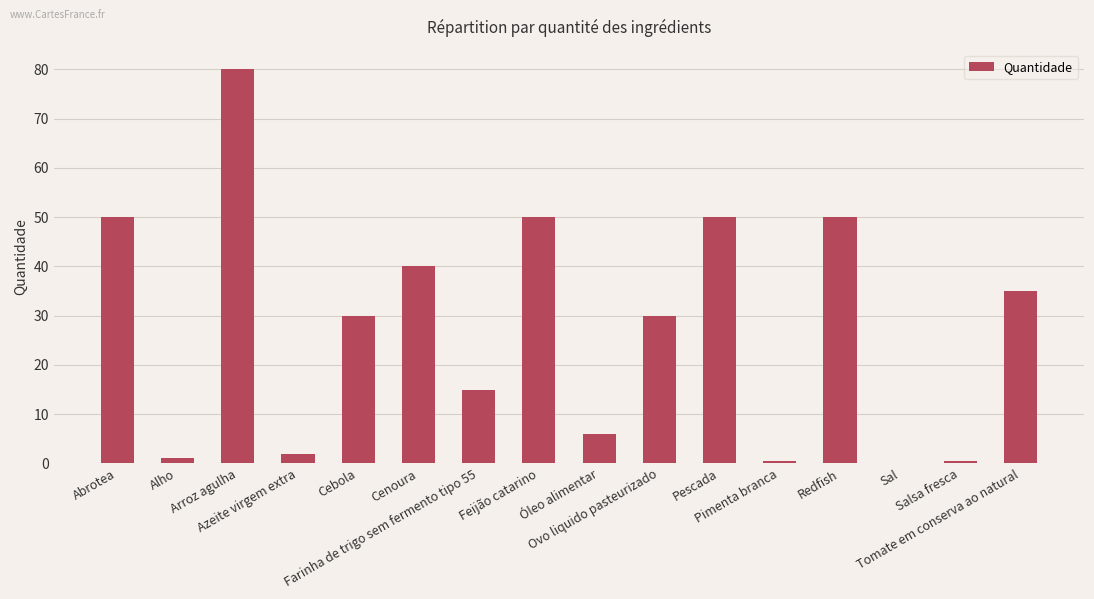

At which label does the data first exceed 30?

Abrotea